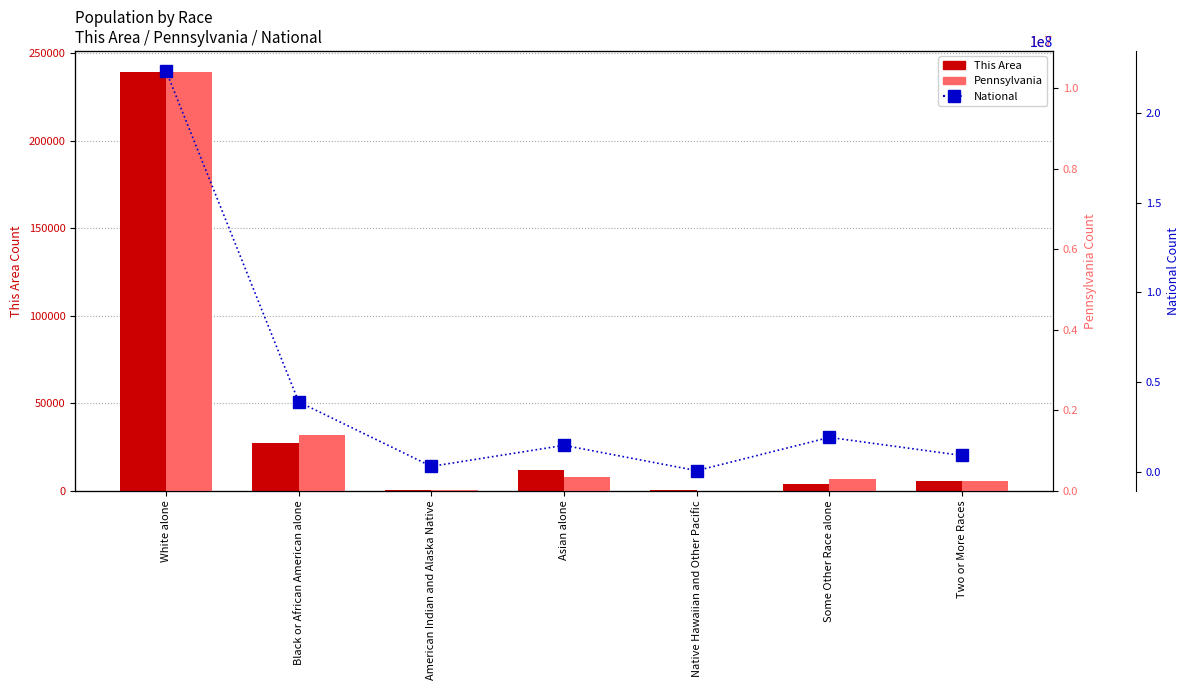

Which series changed the most between Some Other Race alone and Two or More Races?

National